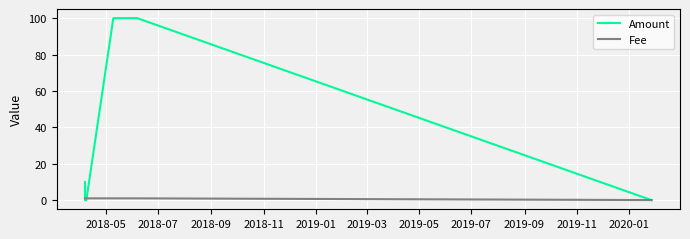

Which series has the widest spread of values?

Amount